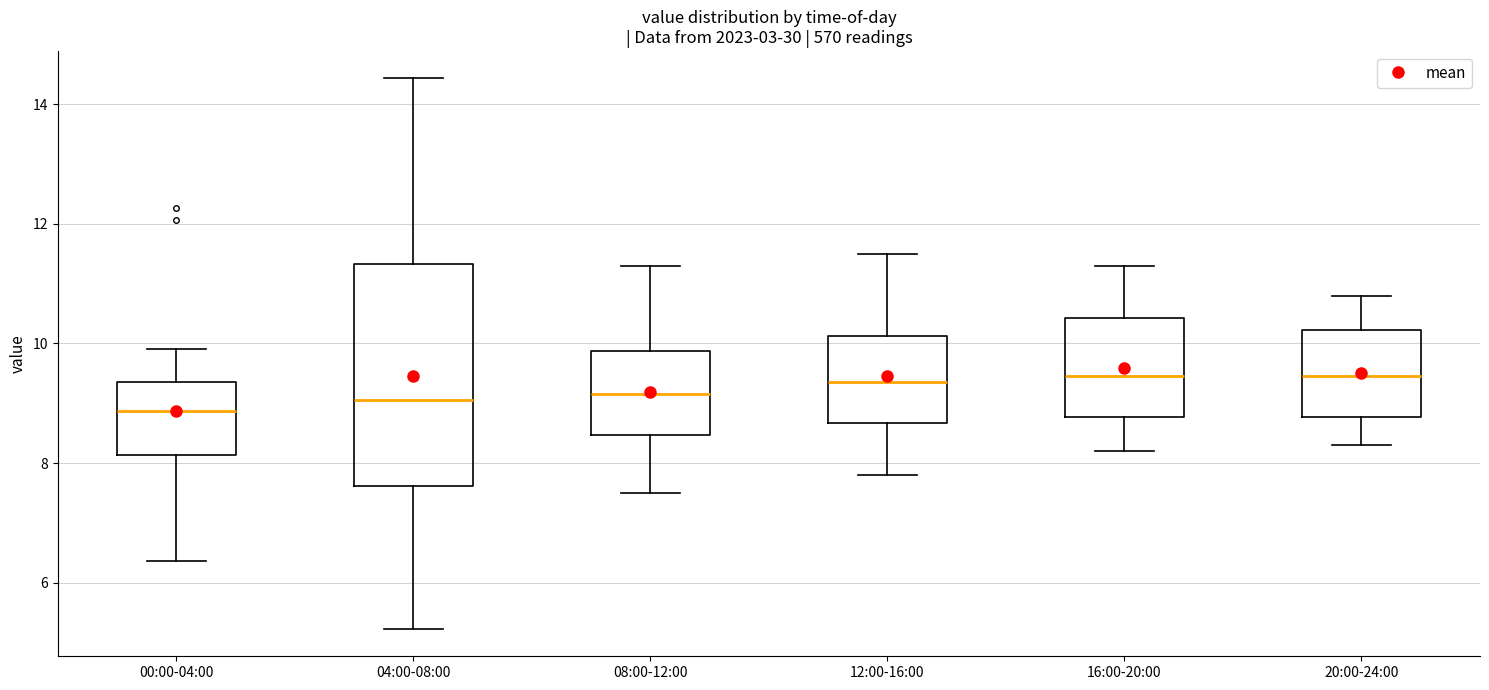

Comparing the boxes themselves (not the whiskers), which one is the tallest?

04:00-08:00